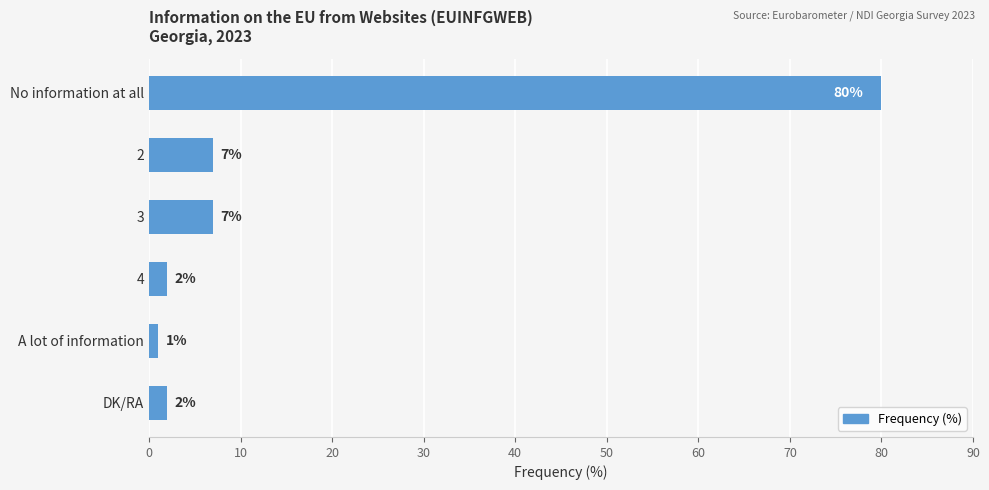

What is the difference between the second highest and minimum values?

6